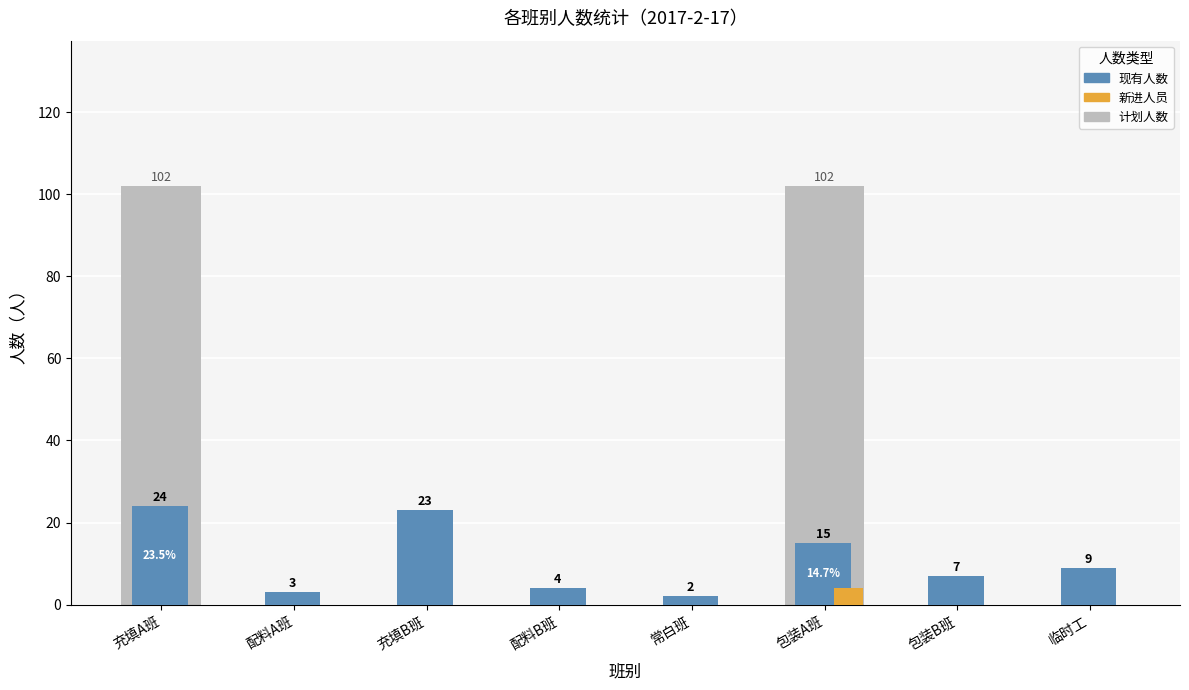

Does the chart contain stacked bars?

No